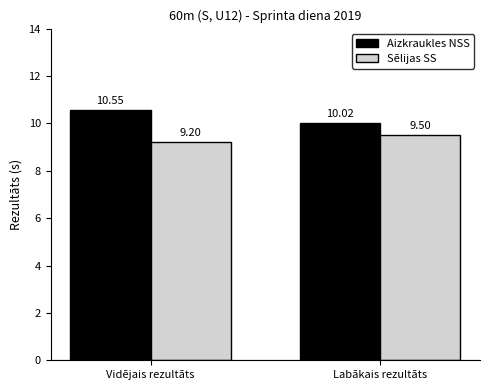

Rank the categories by Aizkraukles NSS value from lowest to highest.

Labākais rezultāts, Vidējais rezultāts